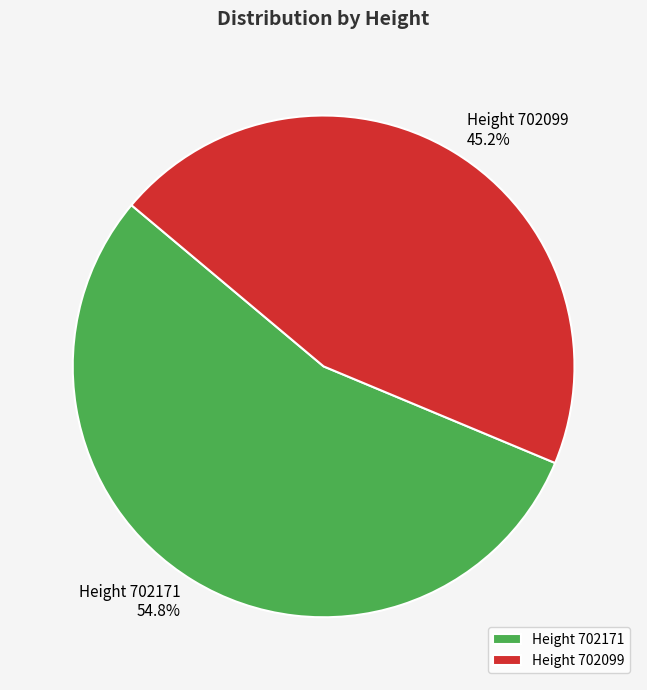

Which category accounts for the majority?

Height 702171